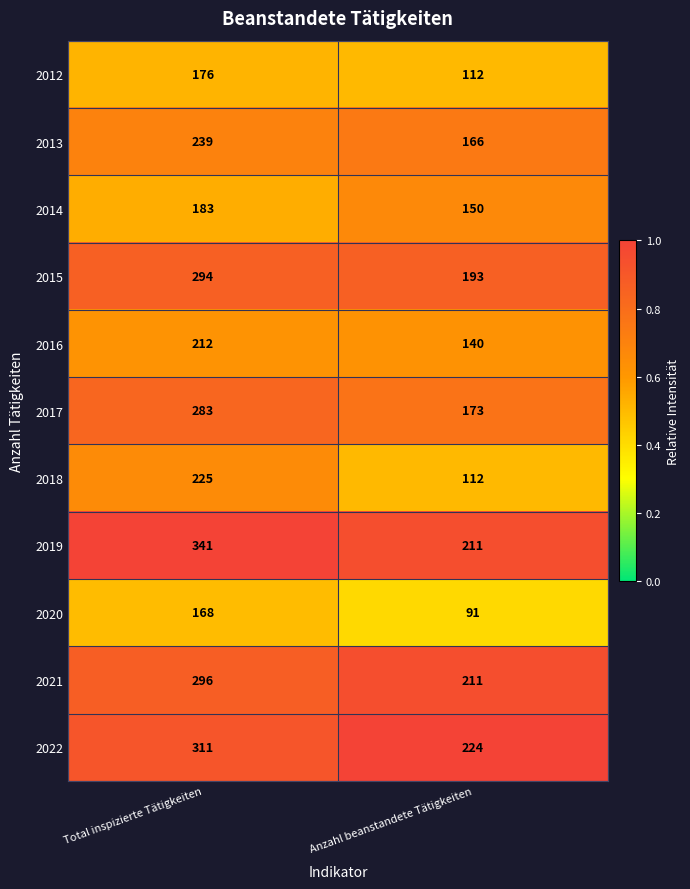

What is the sum of the 2013 values at Total inspizierte Tätigkeiten and Anzahl beanstandete Tätigkeiten?

405